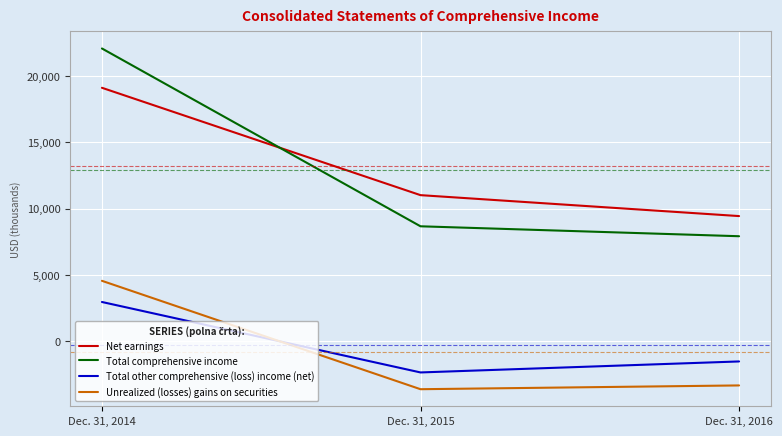

The Total comprehensive income series shows 8669 at Dec. 31, 2015. True or false?

True